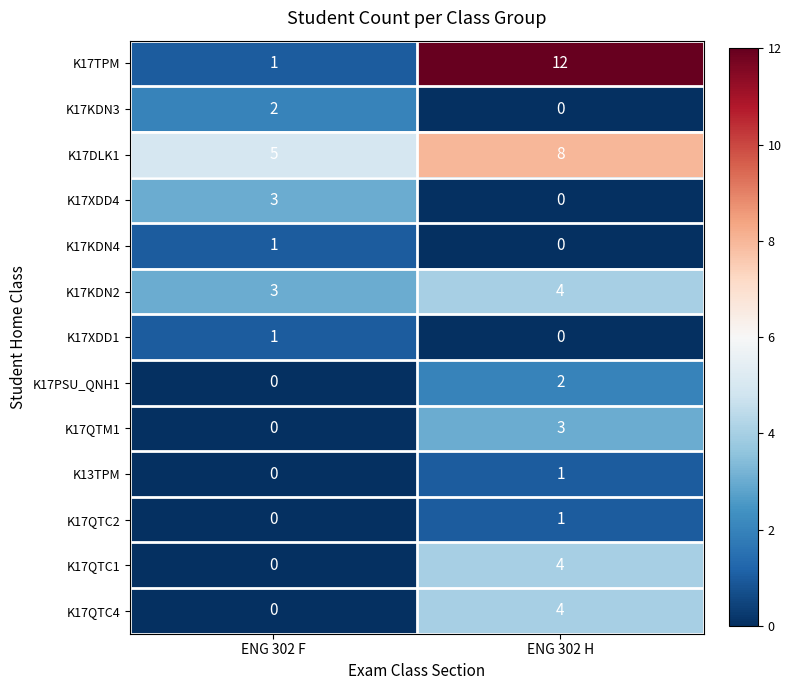

The value of K17PSU_QNH1 at ENG 302 H is 1. True or false?

False